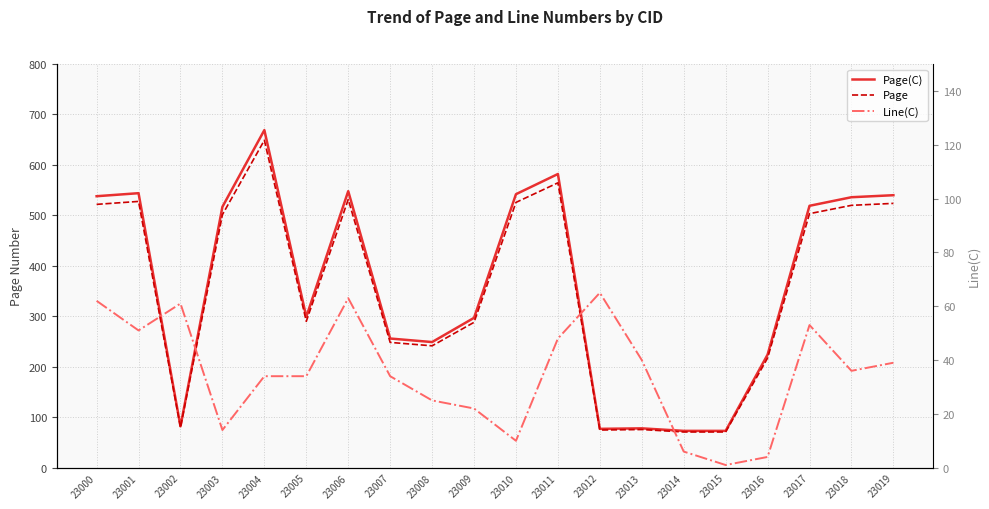

What is the difference between the highest and lowest values at 23006?

485.0